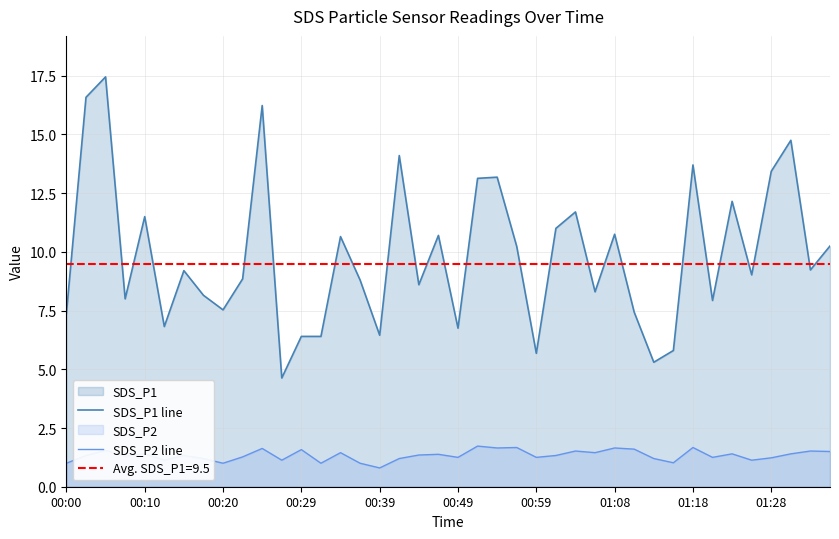

True or false: SDS_P1 line and SDS_P2 line cross at least once.

False